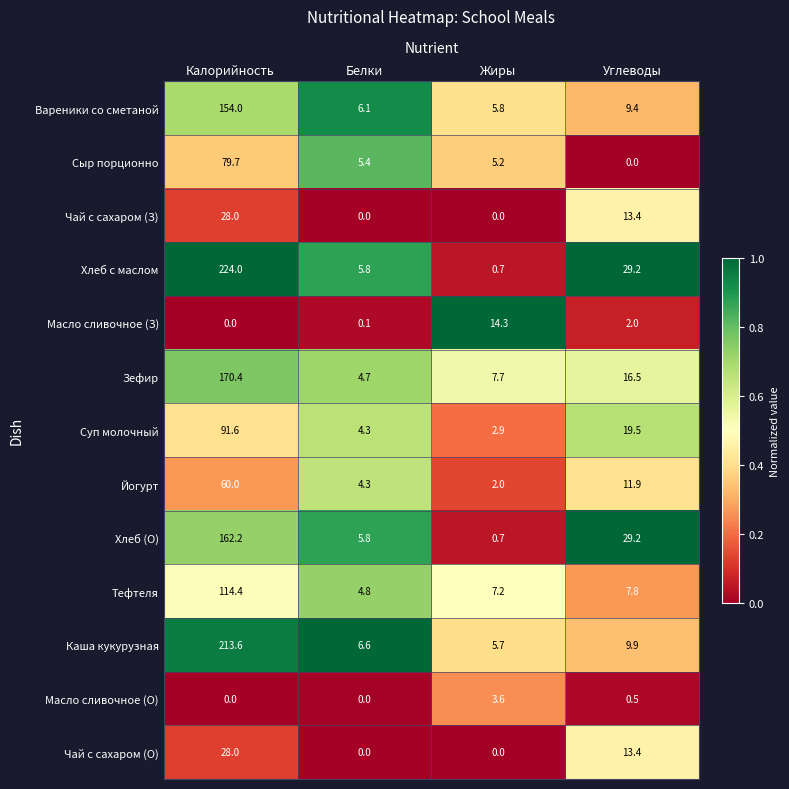

List the labels in order of Вареники со сметаной value, smallest first.

Жиры, Белки, Углеводы, Калорийность